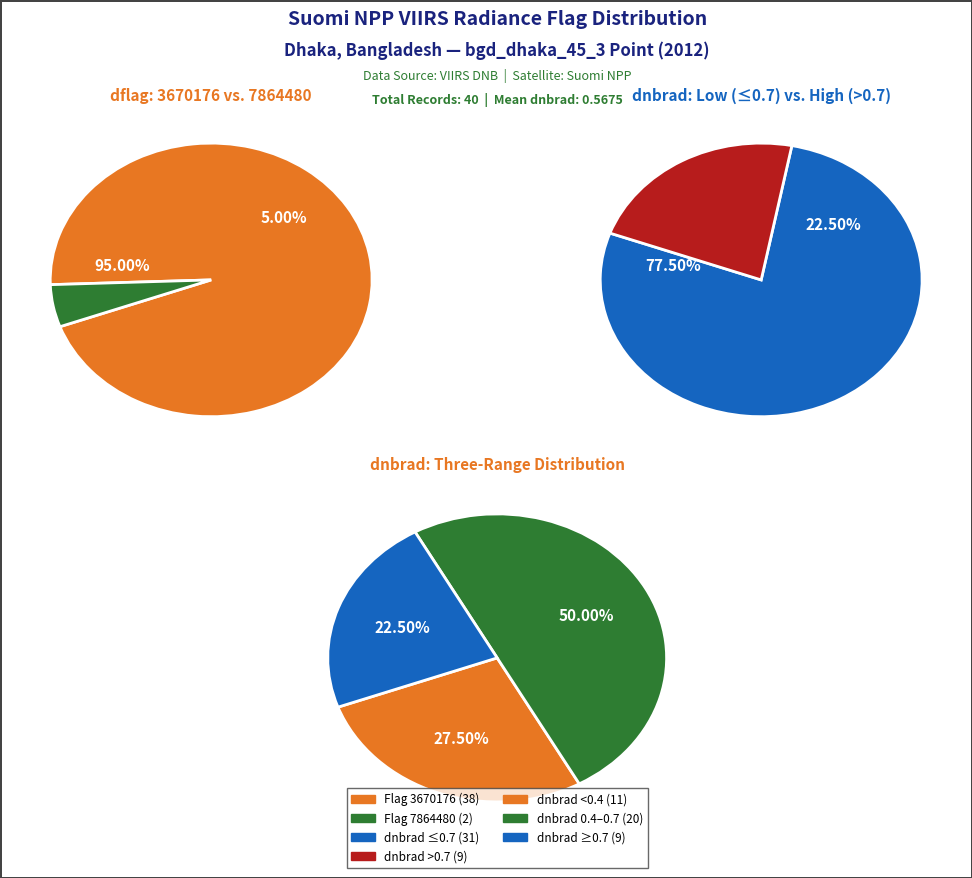

Does 8 account for over 50% of the chart?

No